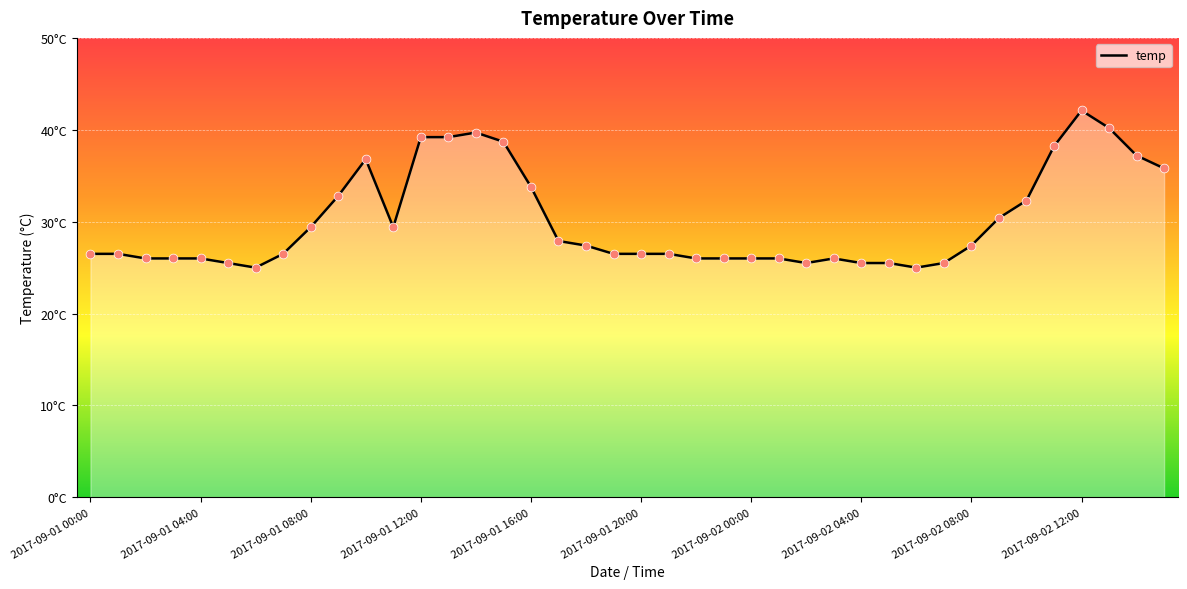

Is this an area chart (filled region under the line)?

Yes